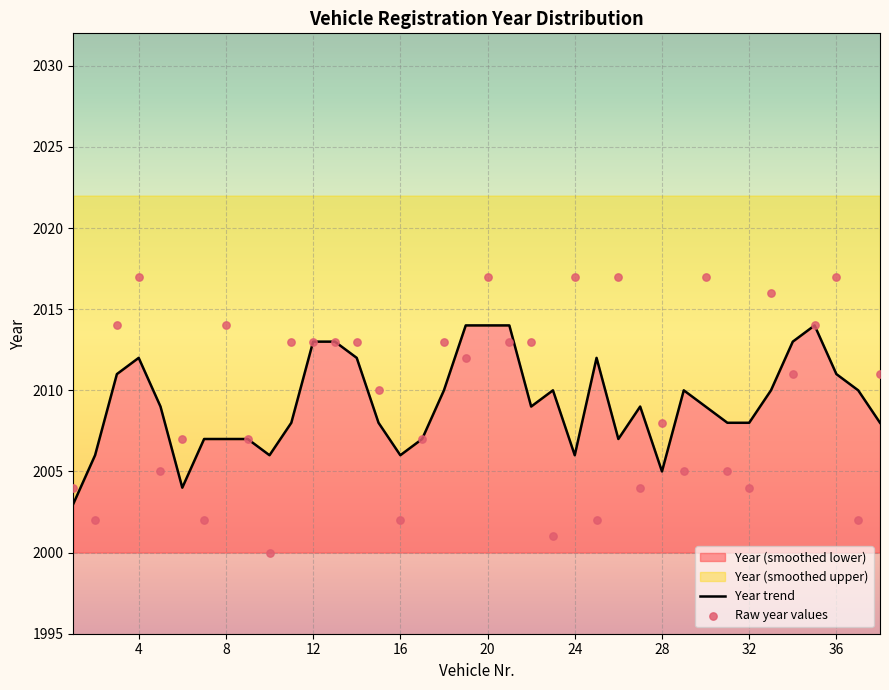

At which category is the sum across all series the highest?

20